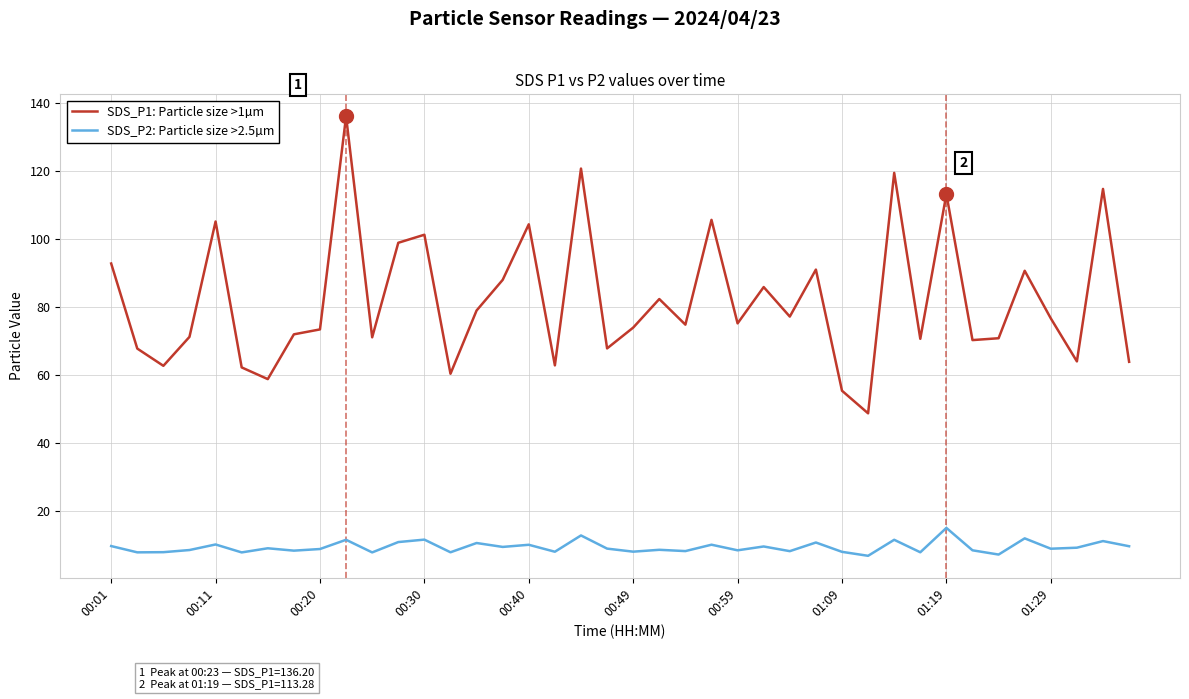

What is the maximum value shown in the chart?

136.2